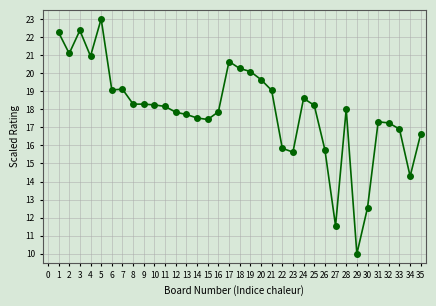

At which category does the data reach its first local valley?

2